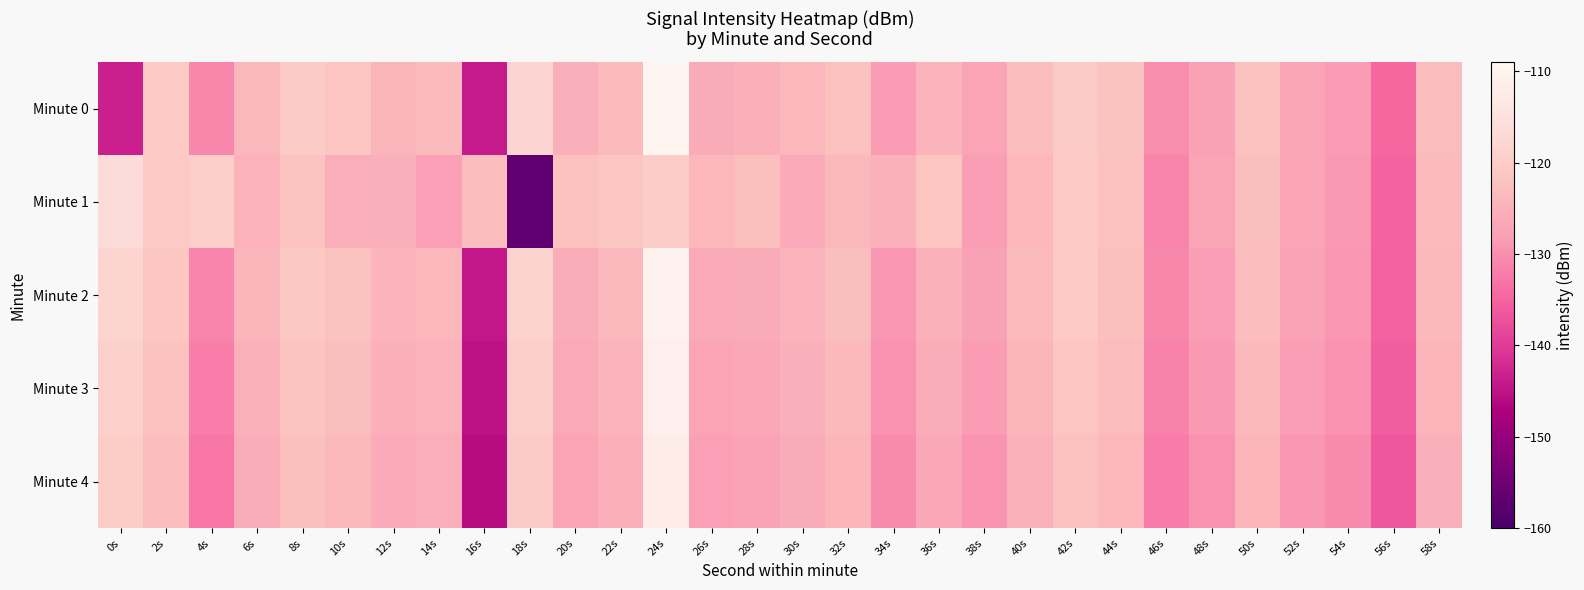

What is the difference between the highest and lowest values at 22s?

4.1